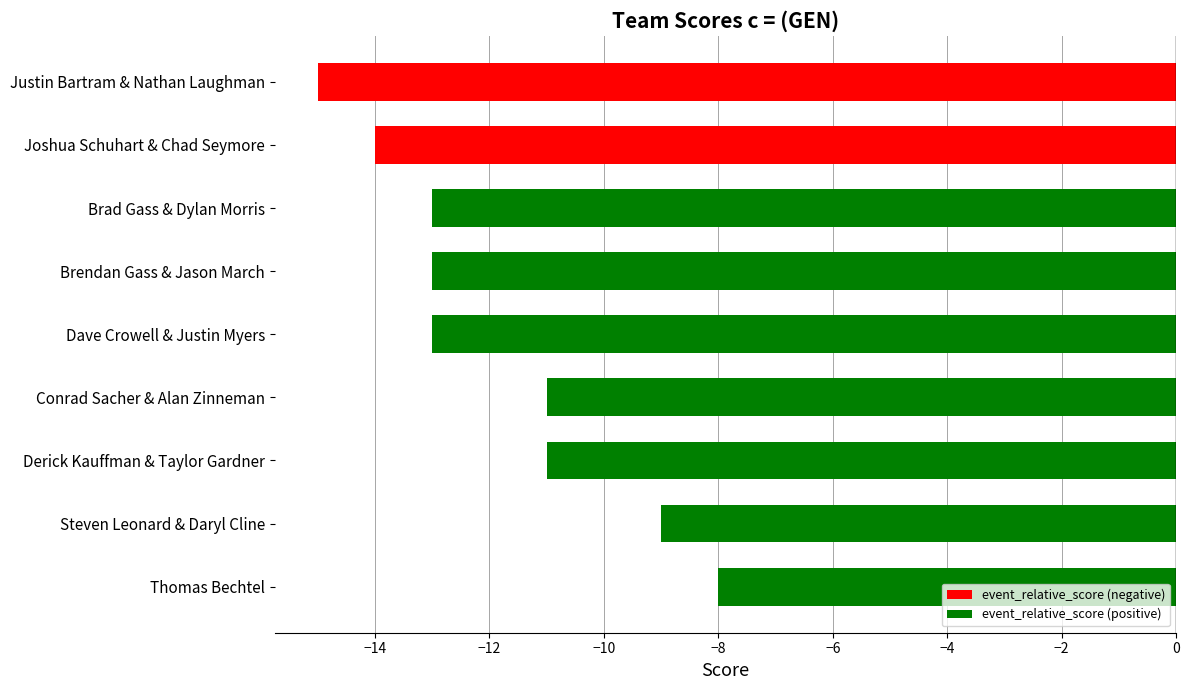

Between Justin Bartram & Nathan Laughman and Conrad Sacher & Alan Zinneman, which is larger?

Conrad Sacher & Alan Zinneman